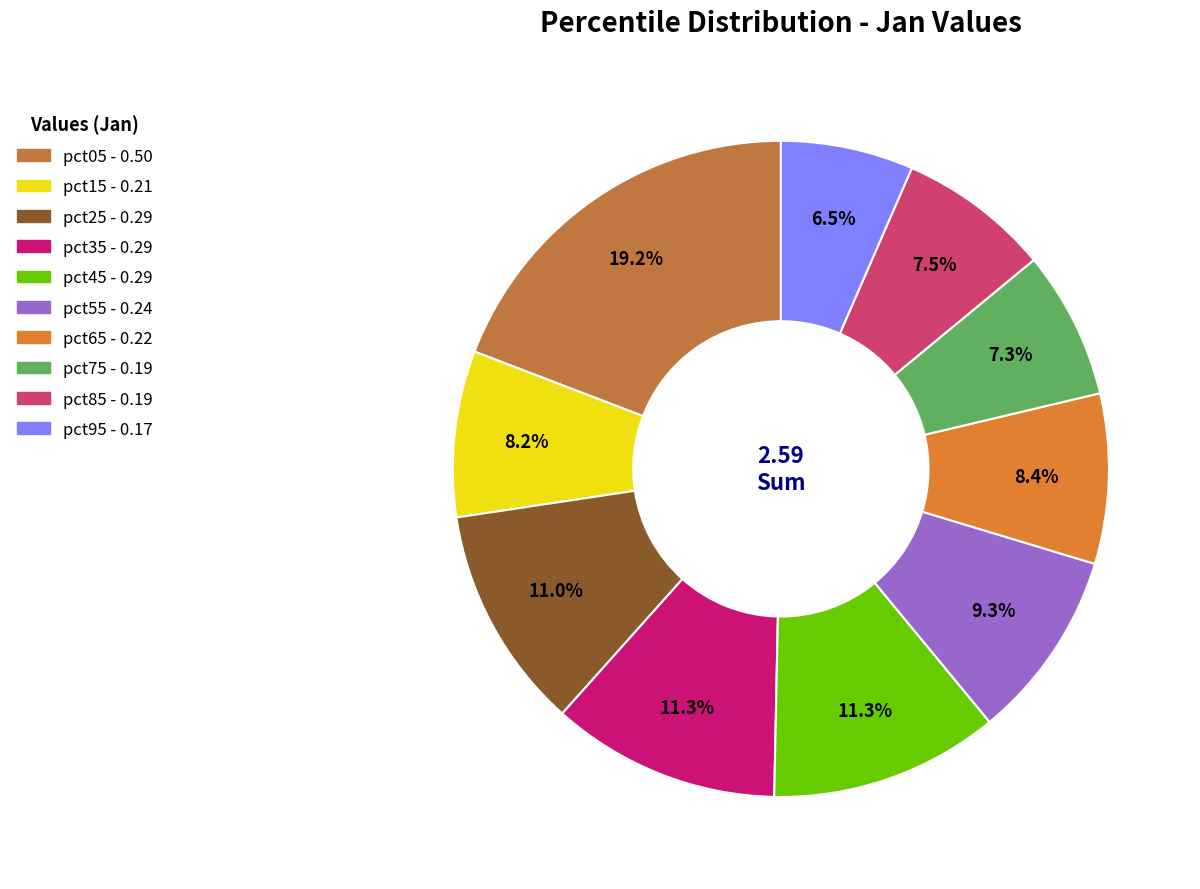

Which category has the smallest portion of the pie?

pct95